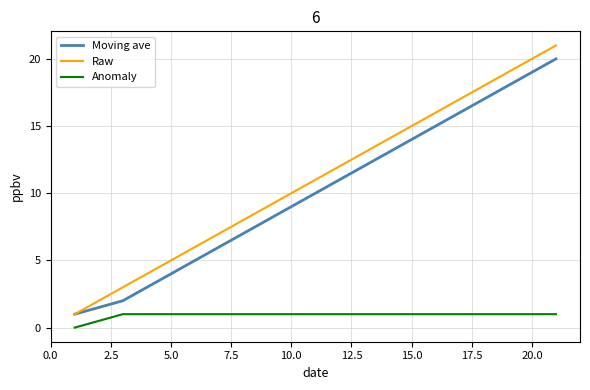

True or false: Moving ave and Anomaly cross at least once.

False